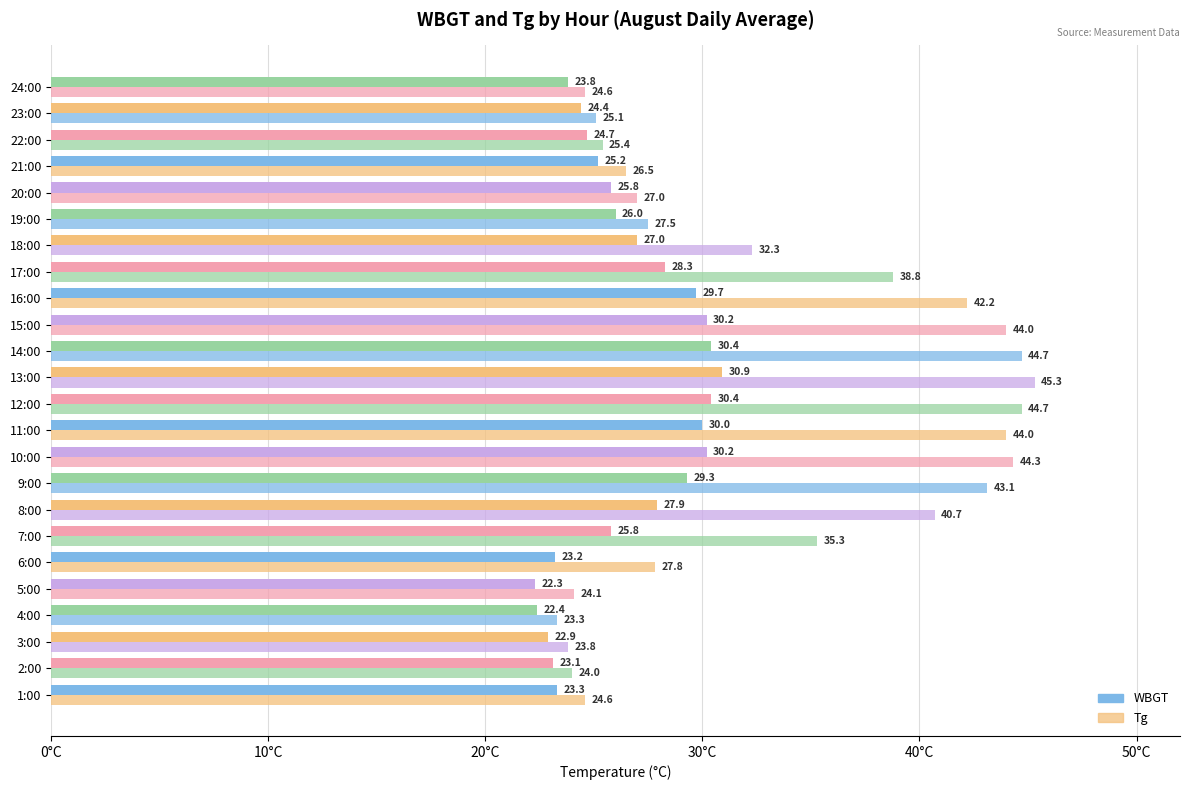

How many distinct data groups are displayed?

2